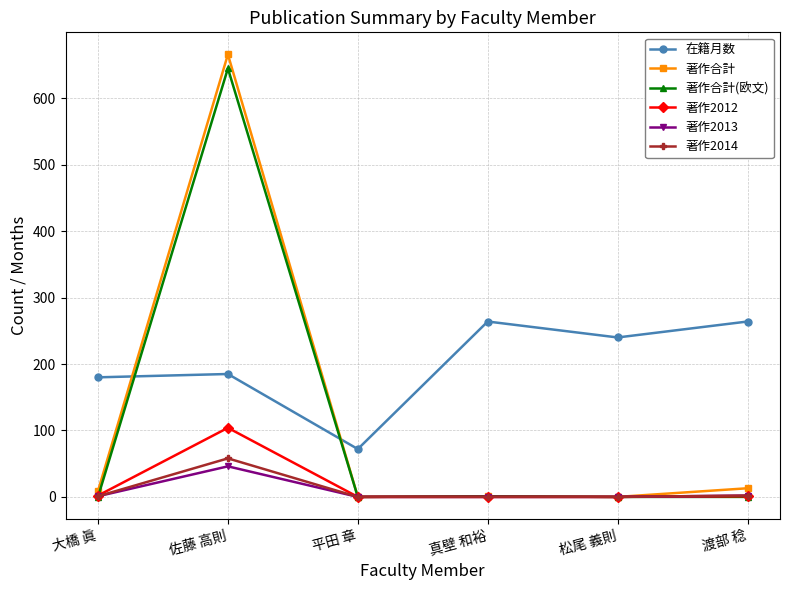

At which label does 著作合計 reach its peak?

佐藤 高則